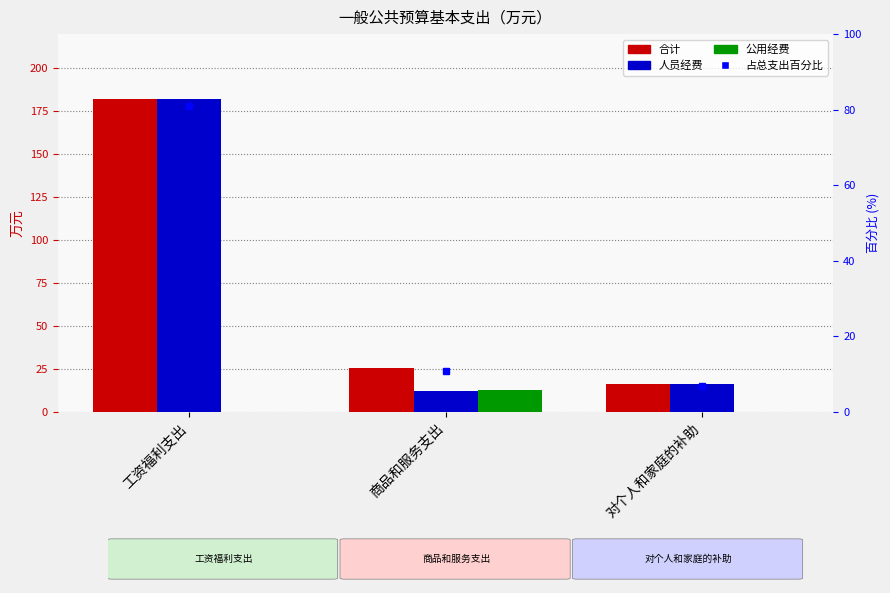

Which has a higher value, 工资福利支出 or 商品和服务支出?

工资福利支出